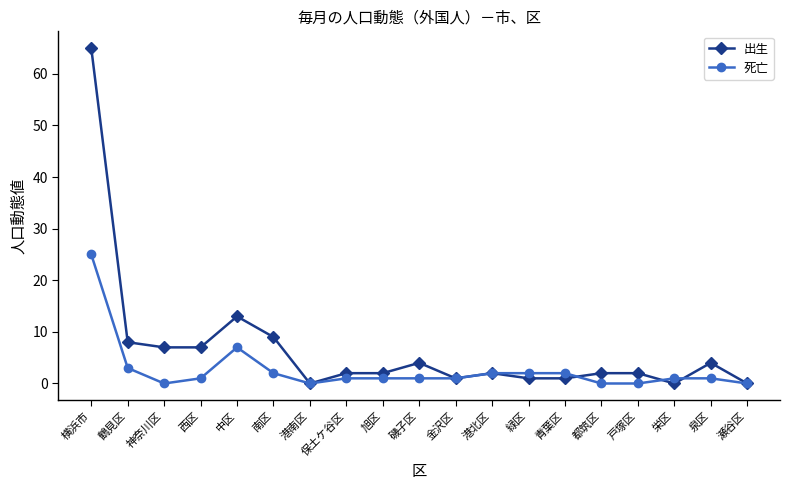

How many lines are shown in the chart?

2